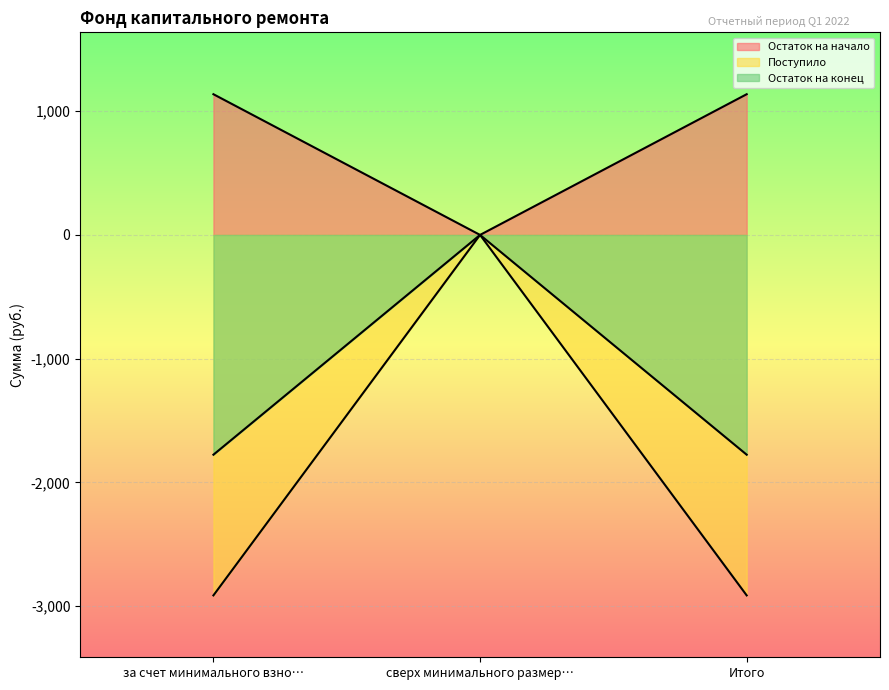

Reading right to left, what are all the values shown in this chart?

Остаток на начало: 1136.8	0.0	1136.8
Поступило: -2912.6	0.0	-2912.6
Остаток на конец: -1775.8	0.0	-1775.8